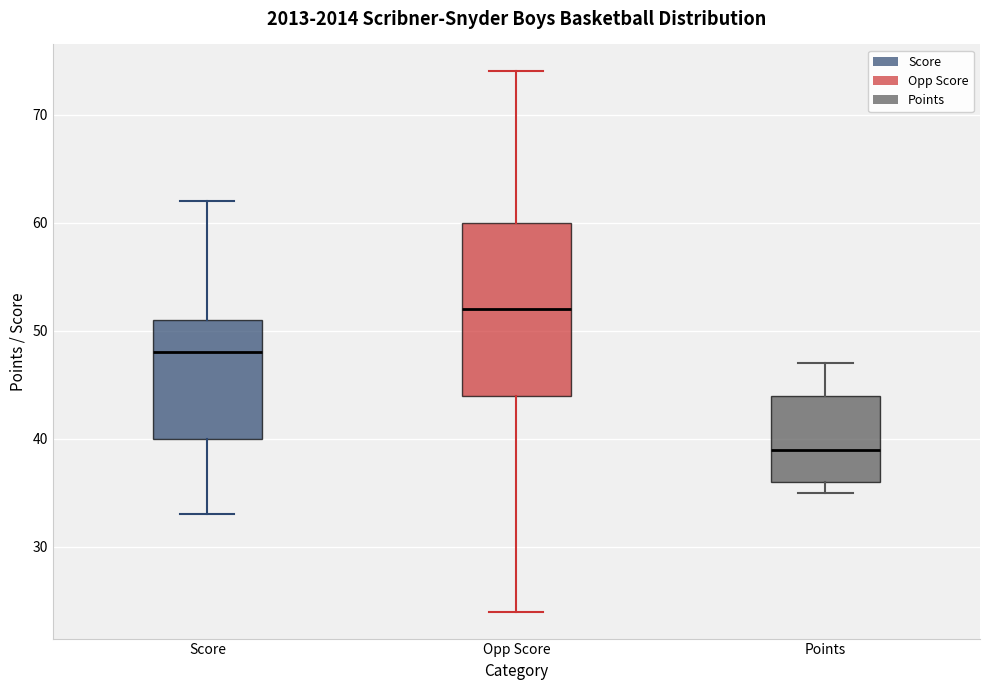

Reading left to right, read every box against the y-axis: the position of its median line, the range the box covers, and the ends of its whiskers. The values are not printed on the chart, so give them approximately, as read against the axis.

Score: median 48, box 40 to 51, whiskers 33 to 62
Opp Score: median 52, box 44 to 60, whiskers 24 to 74
Points: median 39, box 36 to 44, whiskers 35 to 47